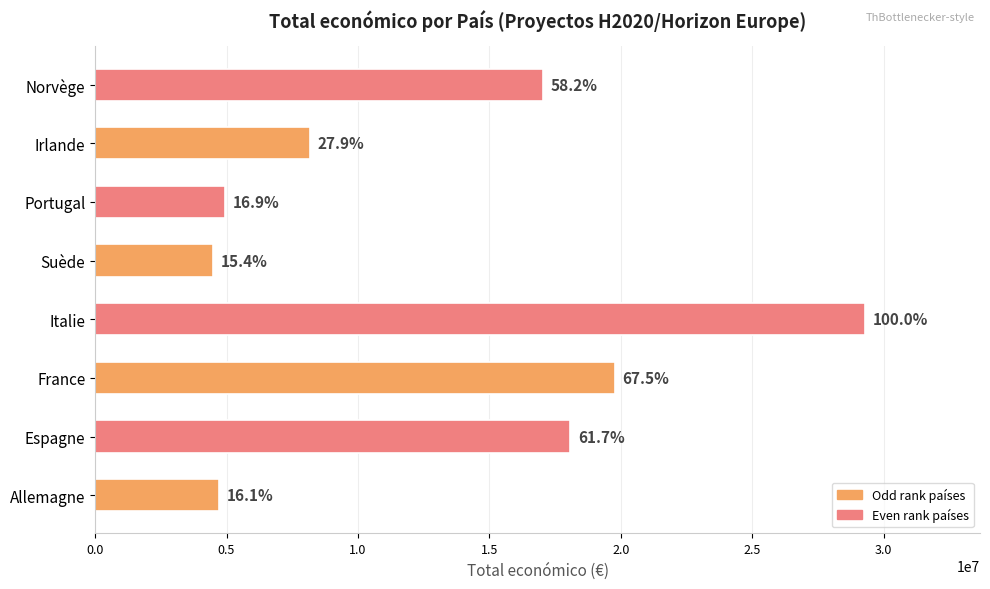

What is the minimum value shown in the chart?

4499800